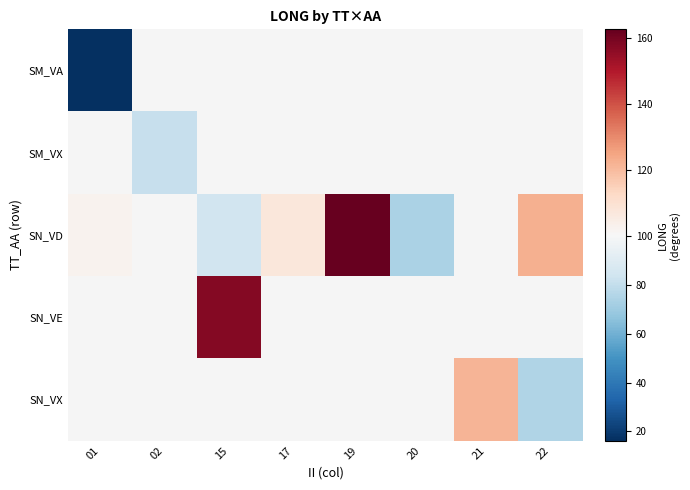

Between 01 and 22, which series saw the biggest shift?

SN_VD